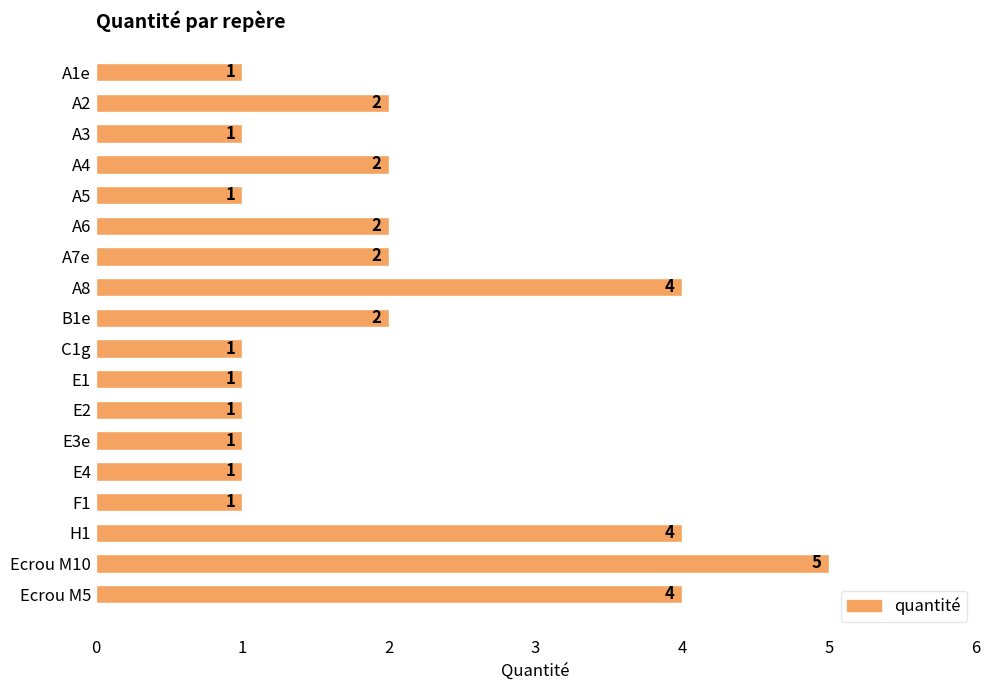

What is the smallest value displayed?

1